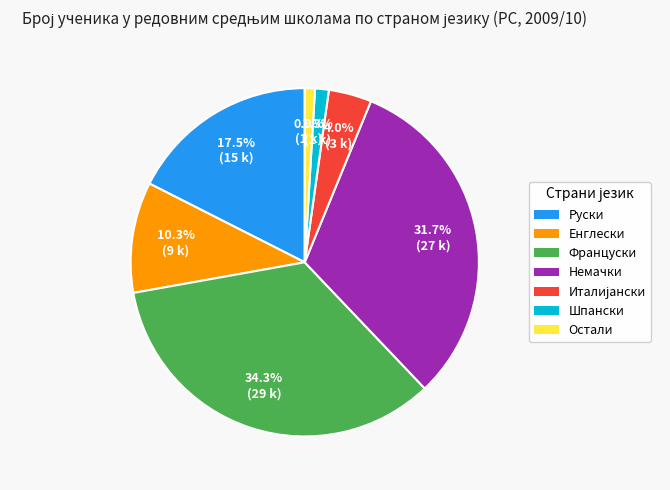

To the nearest percent, what percentage of the pie is Шпански?

1%